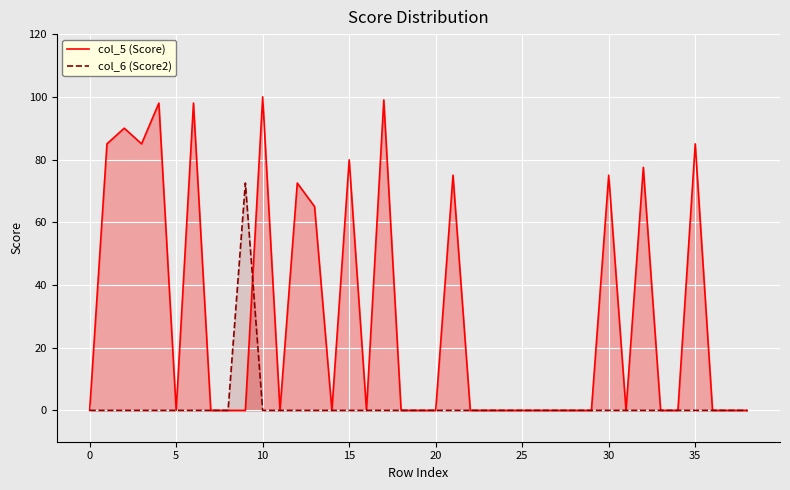

Which label corresponds to the largest value in the chart?

10